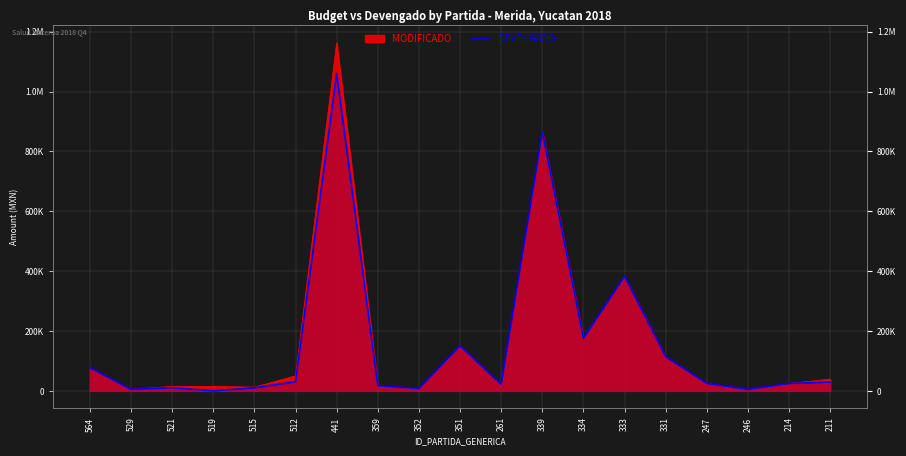

What is the sum of the values at 351 and 331?

265312.2